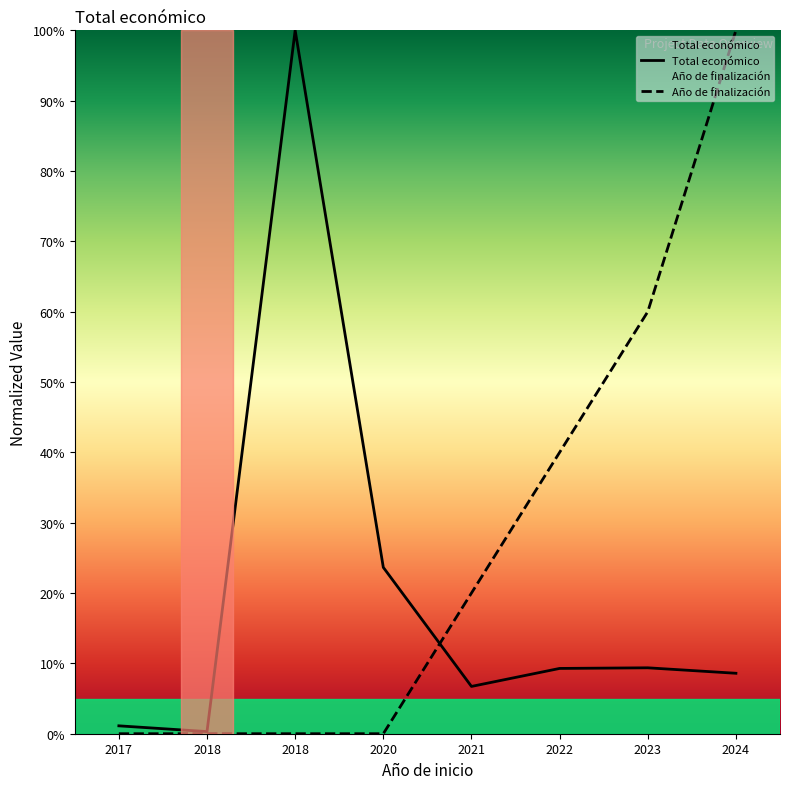

Rank the categories by Año de finalización value from highest to lowest.

2024, 2023, 2022, 2021, 2017, 2018, 2018, 2020